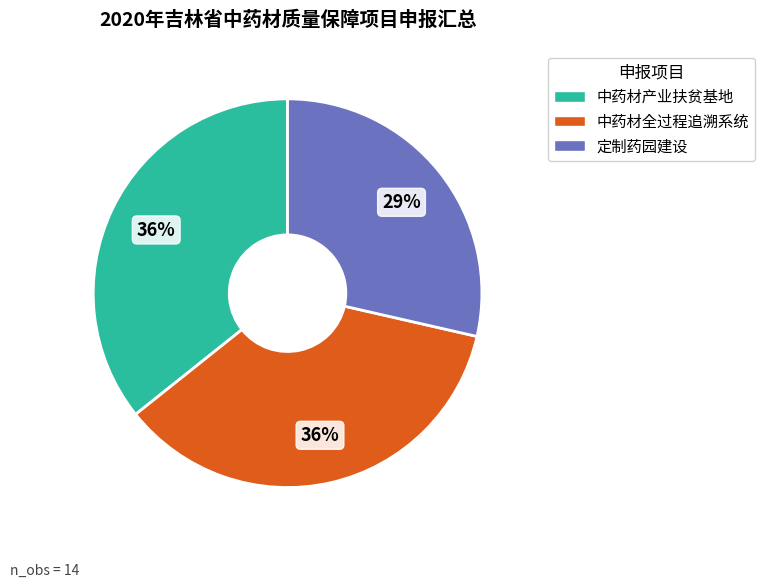

Combined, do 定制药园建设 and 中药材产业扶贫基地 account for over 50%?

Yes